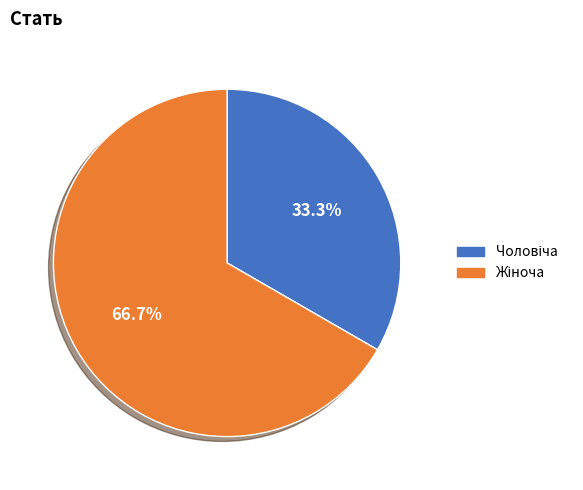

Is there a majority slice in this chart?

Yes